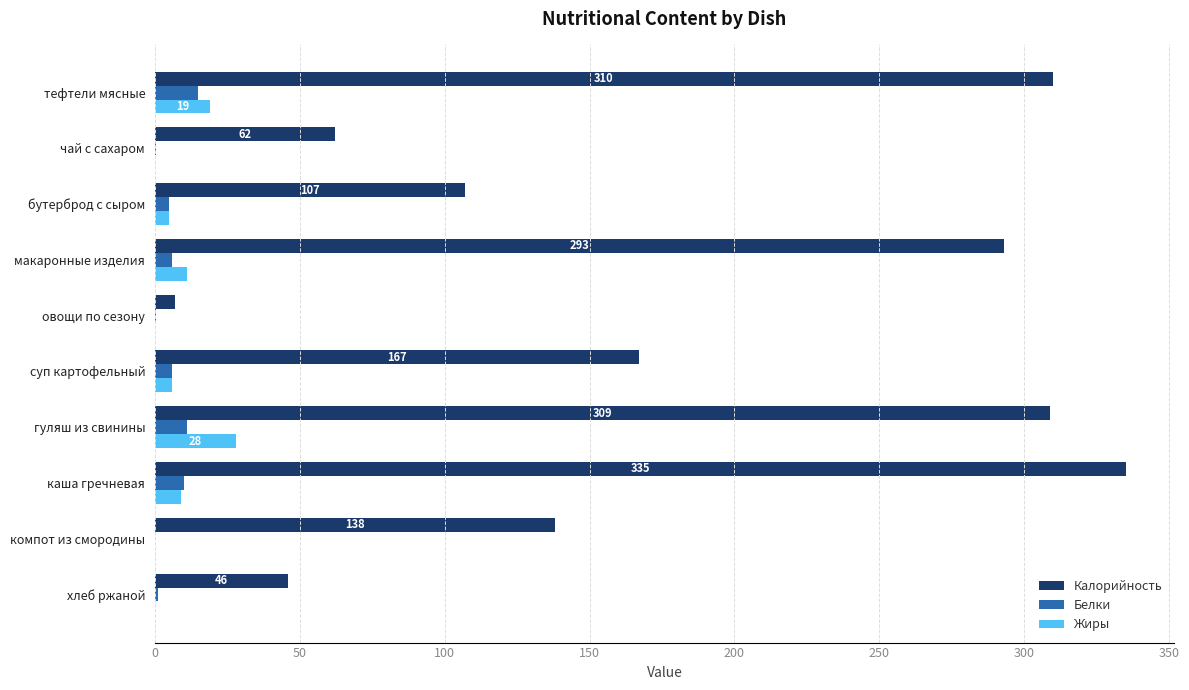

What are all the series names shown in the legend?

Калорийность, Белки, Жиры